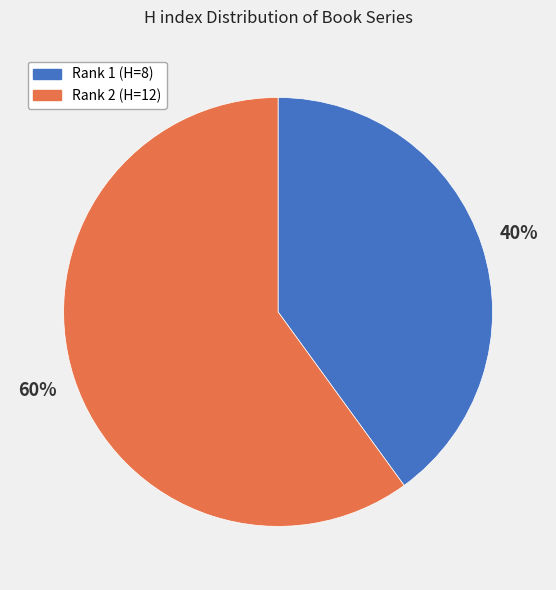

Does any single category account for the majority?

Yes